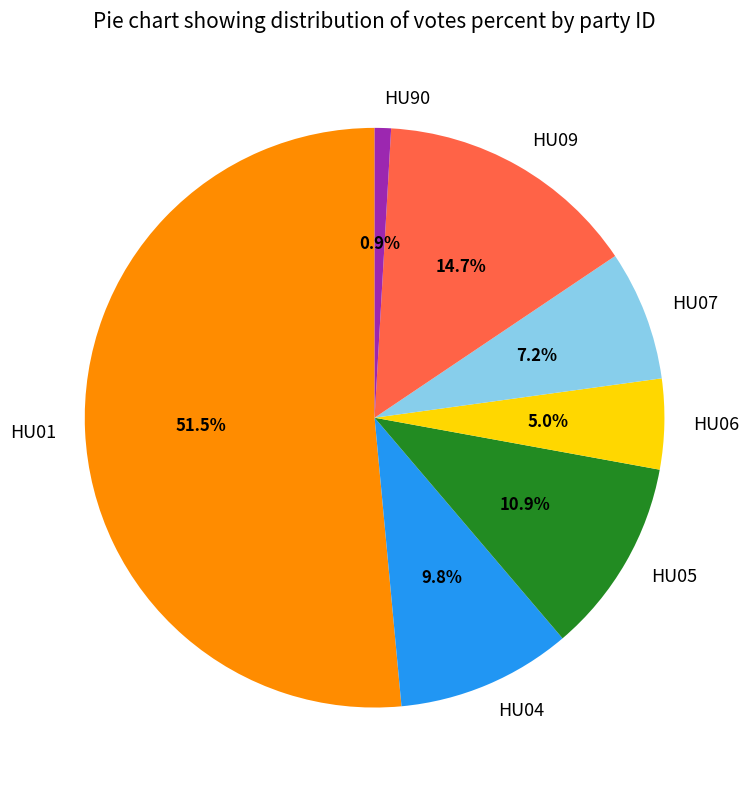

Combined, what portion of the pie is HU01 and HU90?

52.4%